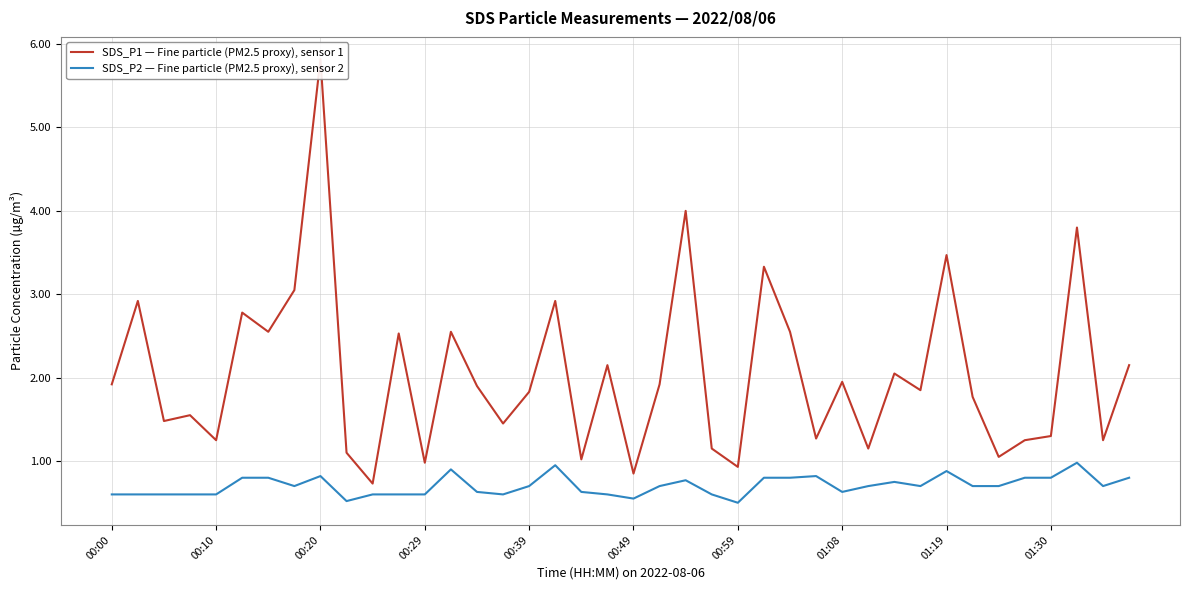

What is the maximum value for SDS_P2 — Fine particle (PM2.5 proxy), sensor 2?

1.0